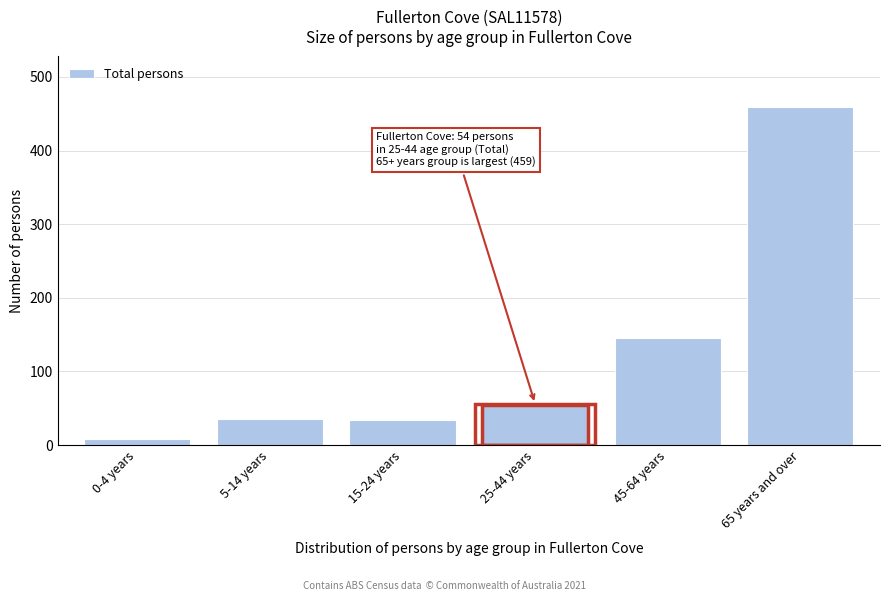

What is the label of the 6th bar from the right?

0-4 years